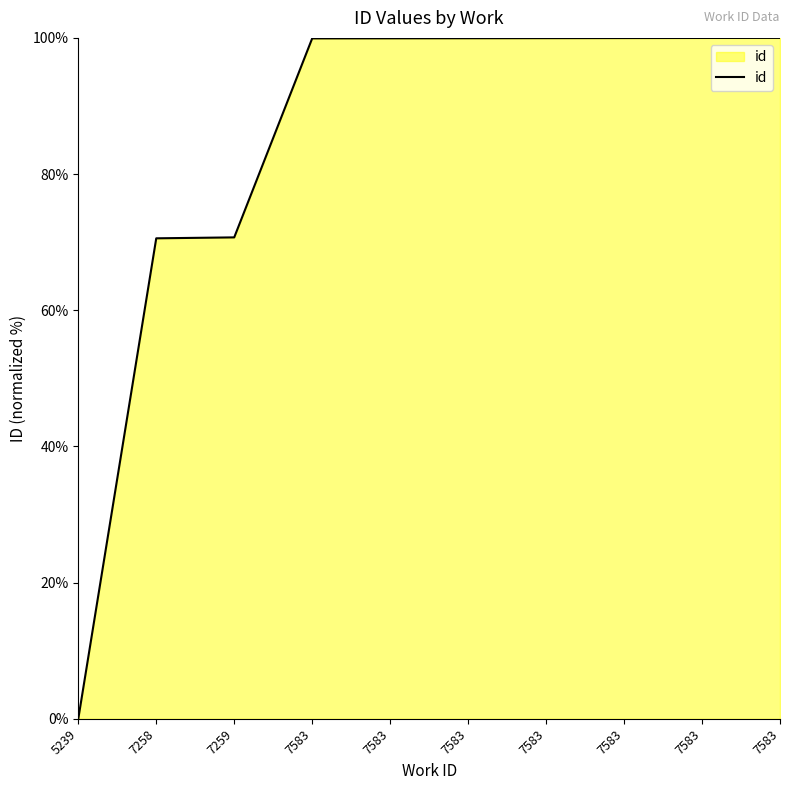

True or false: the data shows 70.7 at 7259.

True